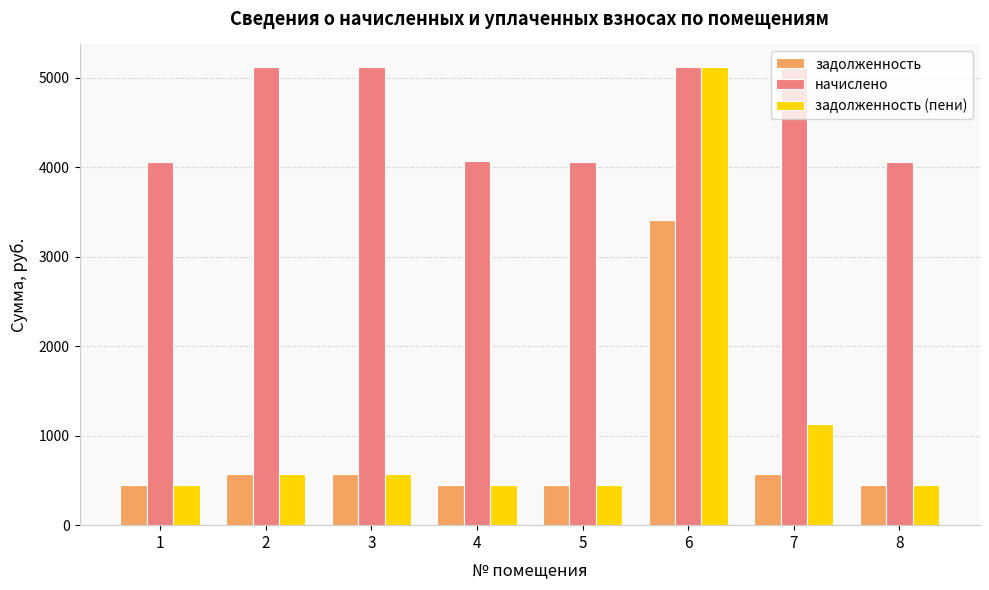

Which series changed the most between 2 and 7?

задолженность (пени)